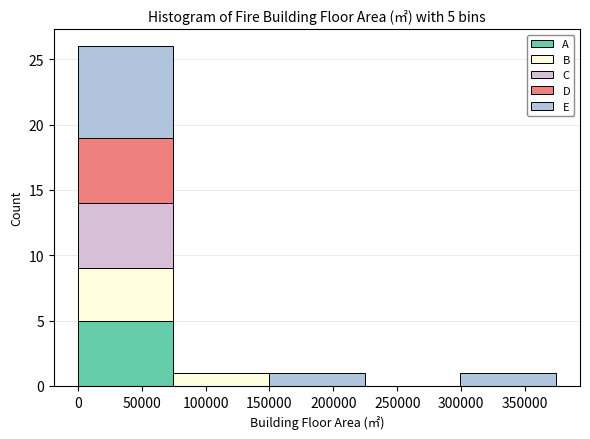

Which range on the x-axis has the tallest stacked bar (by total height)?

0 to 75000